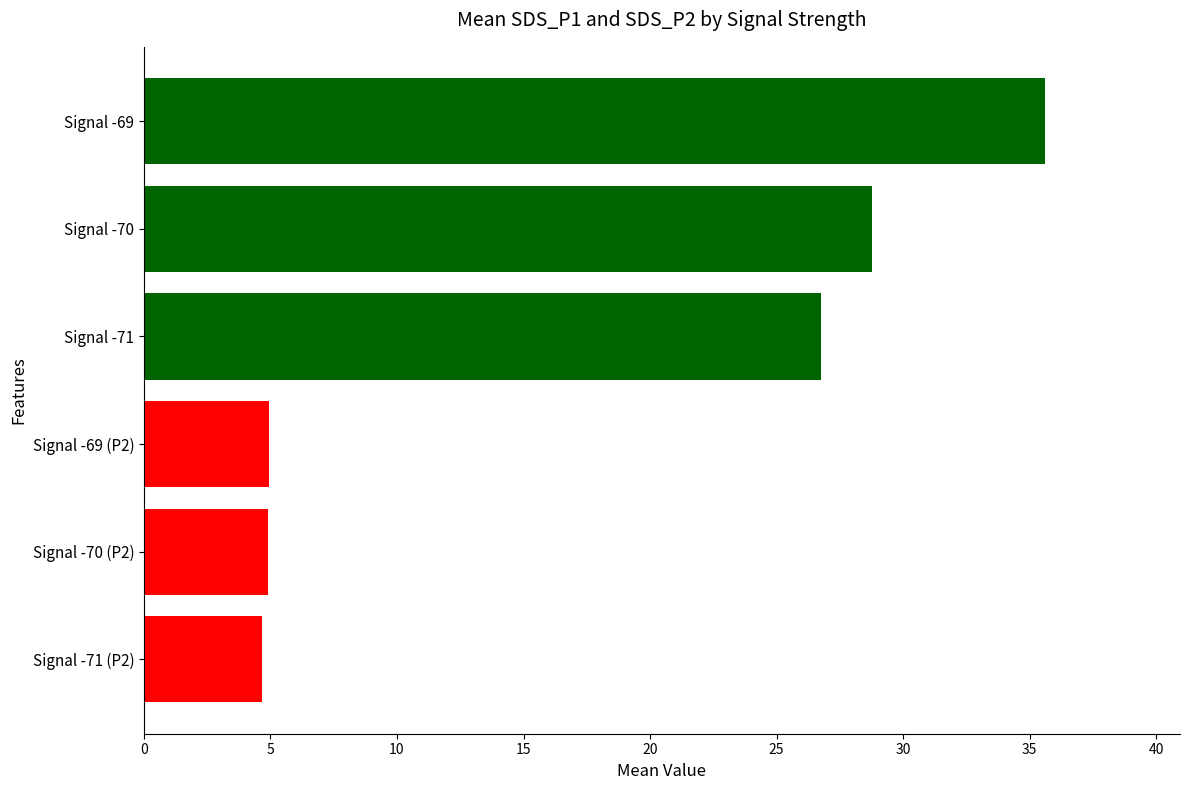

What is the sum of all values?

105.6